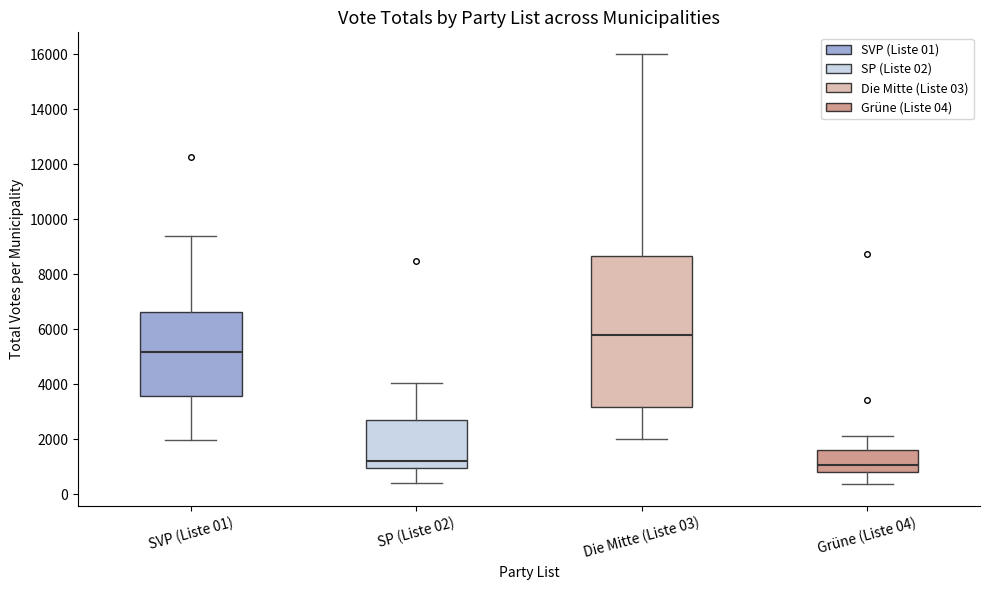

Reading left to right, read every box against the y-axis: the position of its median line, the range the box covers, and the ends of its whiskers. The values are not printed on the chart, so give them approximately, as read against the axis.

SVP (Liste 01): median 5200, box 3600 to 6600, whiskers 2000 to 9400
SP (Liste 02): median 1200, box 1000 to 2800, whiskers 400 to 4000
Die Mitte (Liste 03): median 5800, box 3200 to 8600, whiskers 2000 to 16000
Grüne (Liste 04): median 1000, box 800 to 1600, whiskers 400 to 2200